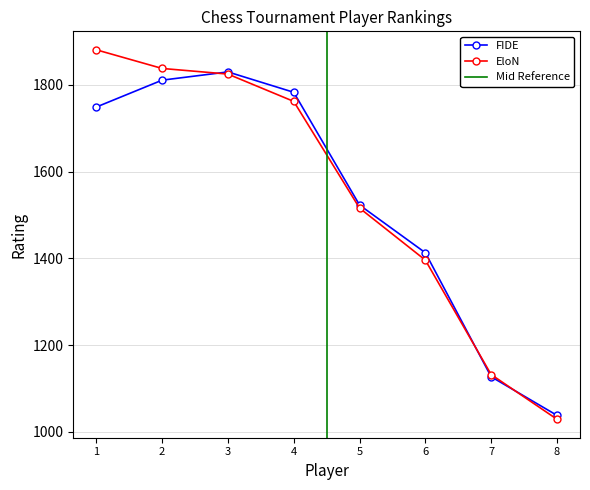

After their last crossing, which series has the higher values: EloN or FIDE?

FIDE